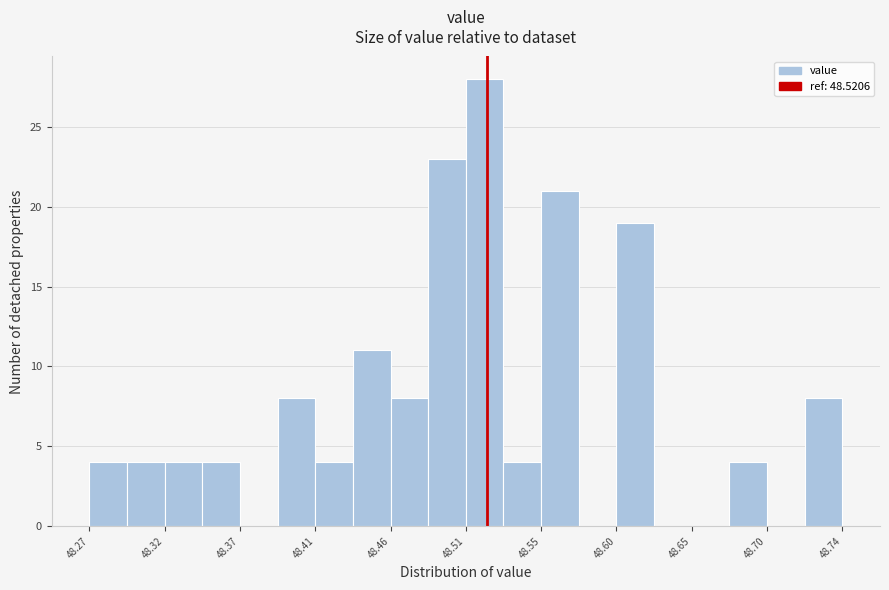

Over which range of the x-axis is the bar tallest?

48.510 to 48.530